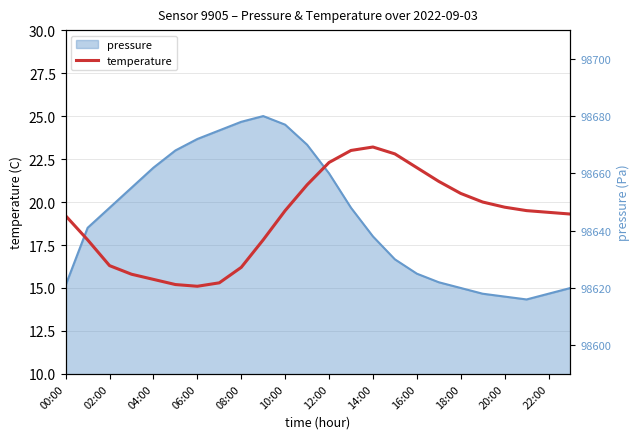

What is the label of the 8th point from the right?

16:00